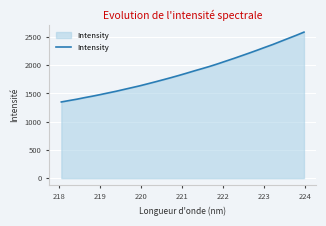

What is the difference between the maximum and minimum values?

1236.0